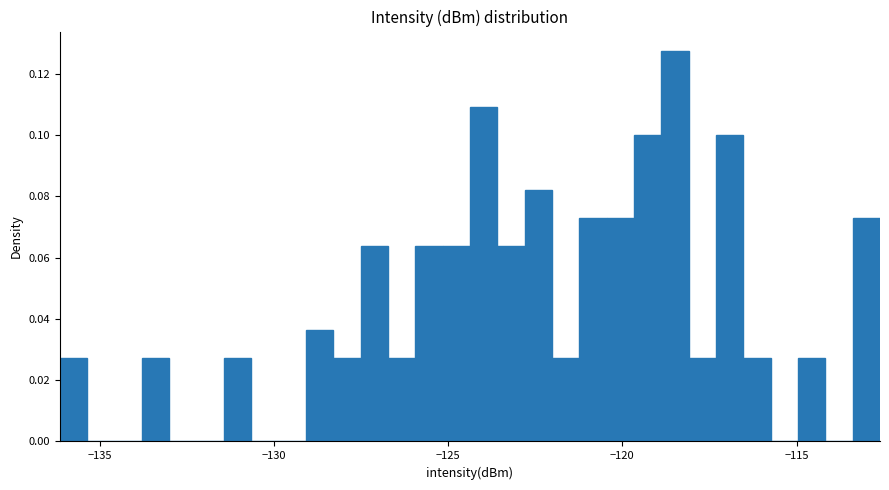

Around what value on the x-axis is the tallest bar? Give the approximate position of its centre, as read against the axis.

-118.5